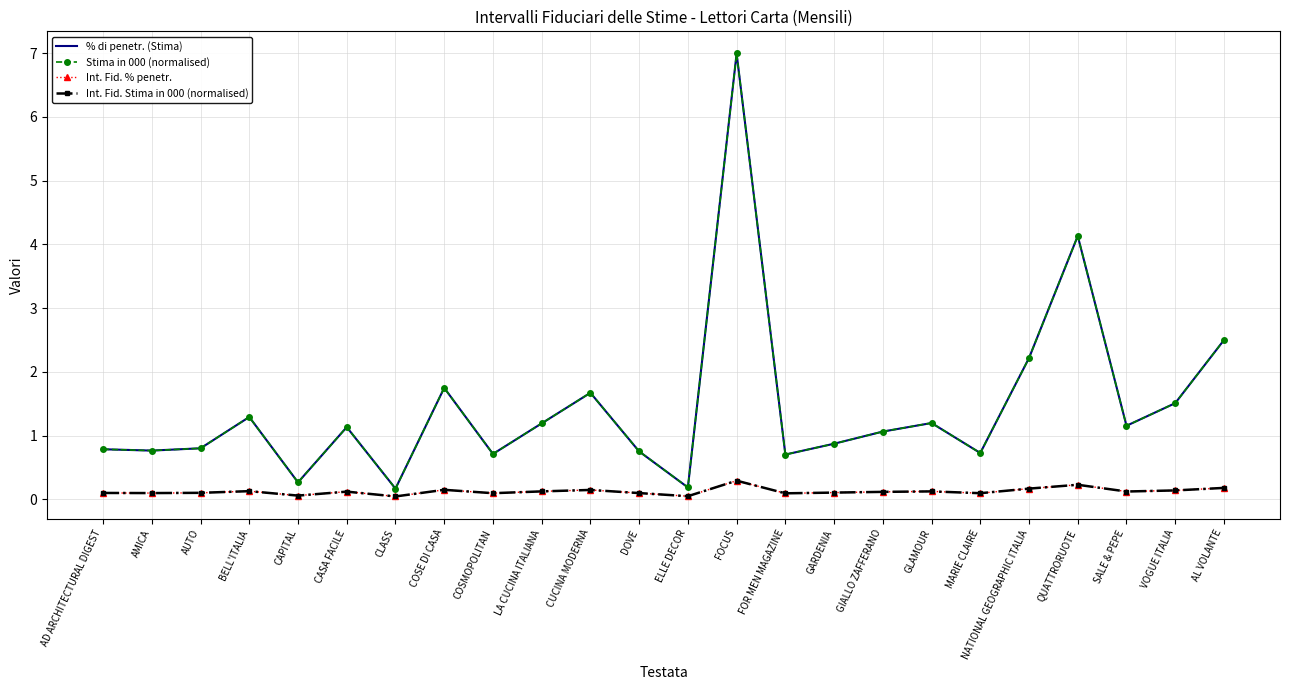

At which category is the sum across all series the highest?

FOCUS